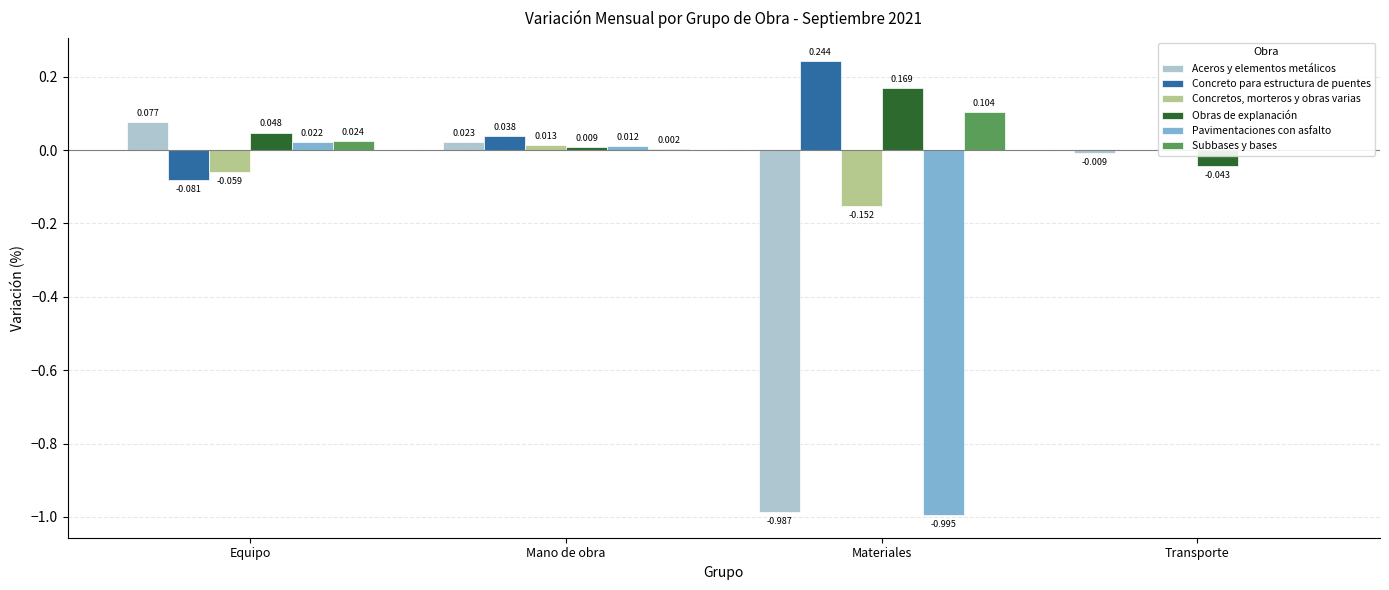

Which category has the lowest value in the Concreto para estructura de puentes series?

Equipo